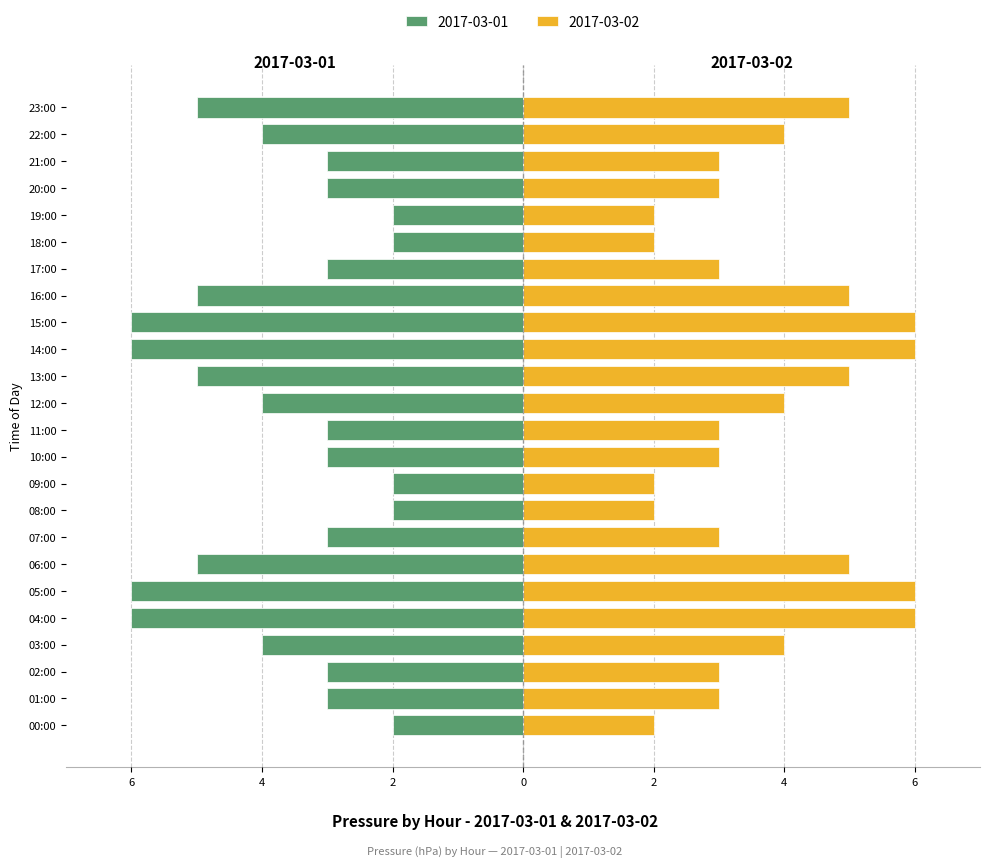

Rank the categories by press_left value from highest to lowest.

00:00, 08:00, 09:00, 18:00, 19:00, 01:00, 02:00, 07:00, 10:00, 11:00, 17:00, 20:00, 21:00, 03:00, 12:00, 22:00, 06:00, 13:00, 16:00, 23:00, 04:00, 05:00, 14:00, 15:00